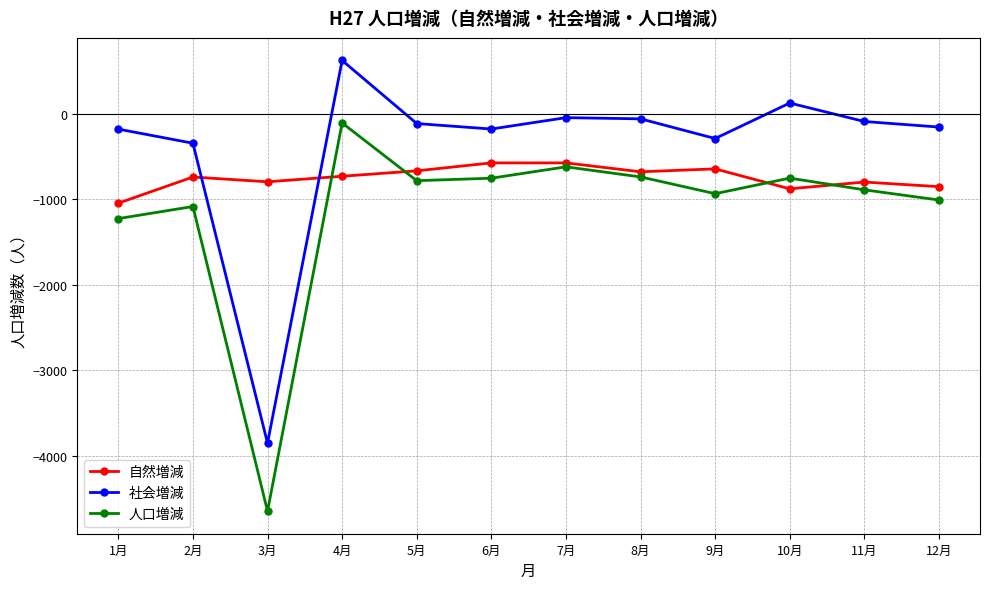

The value of 自然増減 at 6月 is -945. True or false?

False